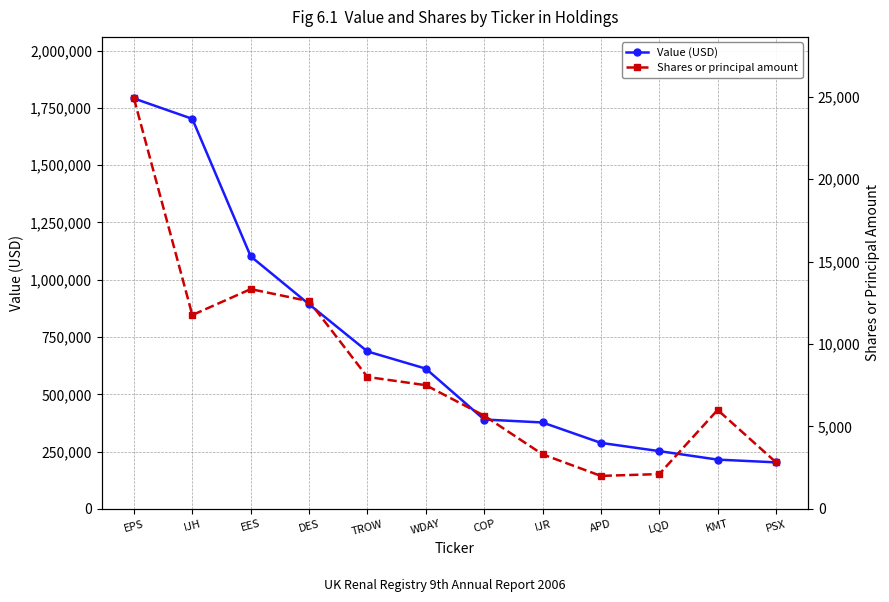

True or false: Shares or principal amount and Value (USD) intersect in this chart.

False